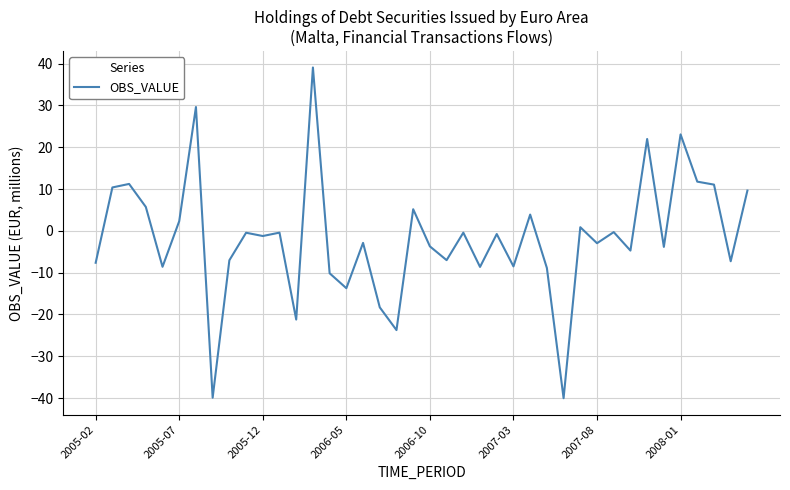

What is the difference between the maximum and minimum values?

79.1